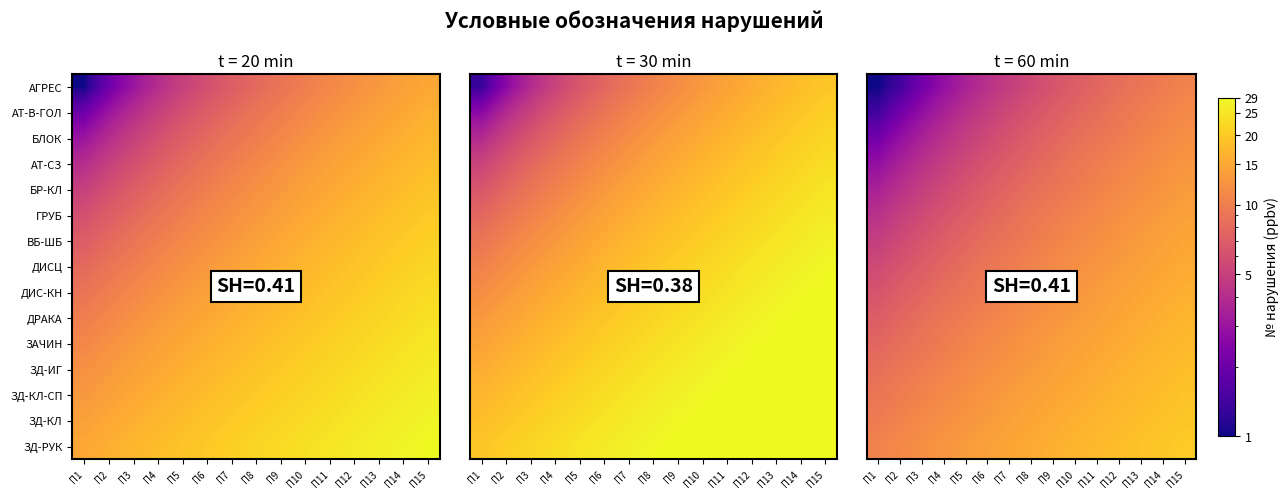

Which series has the largest total across all categories?

ЗД-РУК